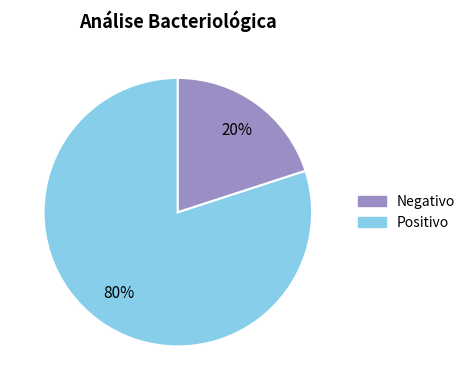

To the nearest percent, what is the average slice percentage?

50%